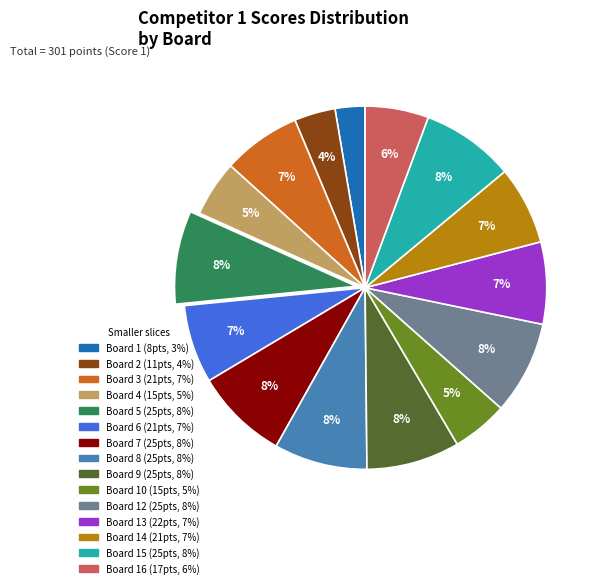

To the nearest percent, what is the average slice percentage?

7%